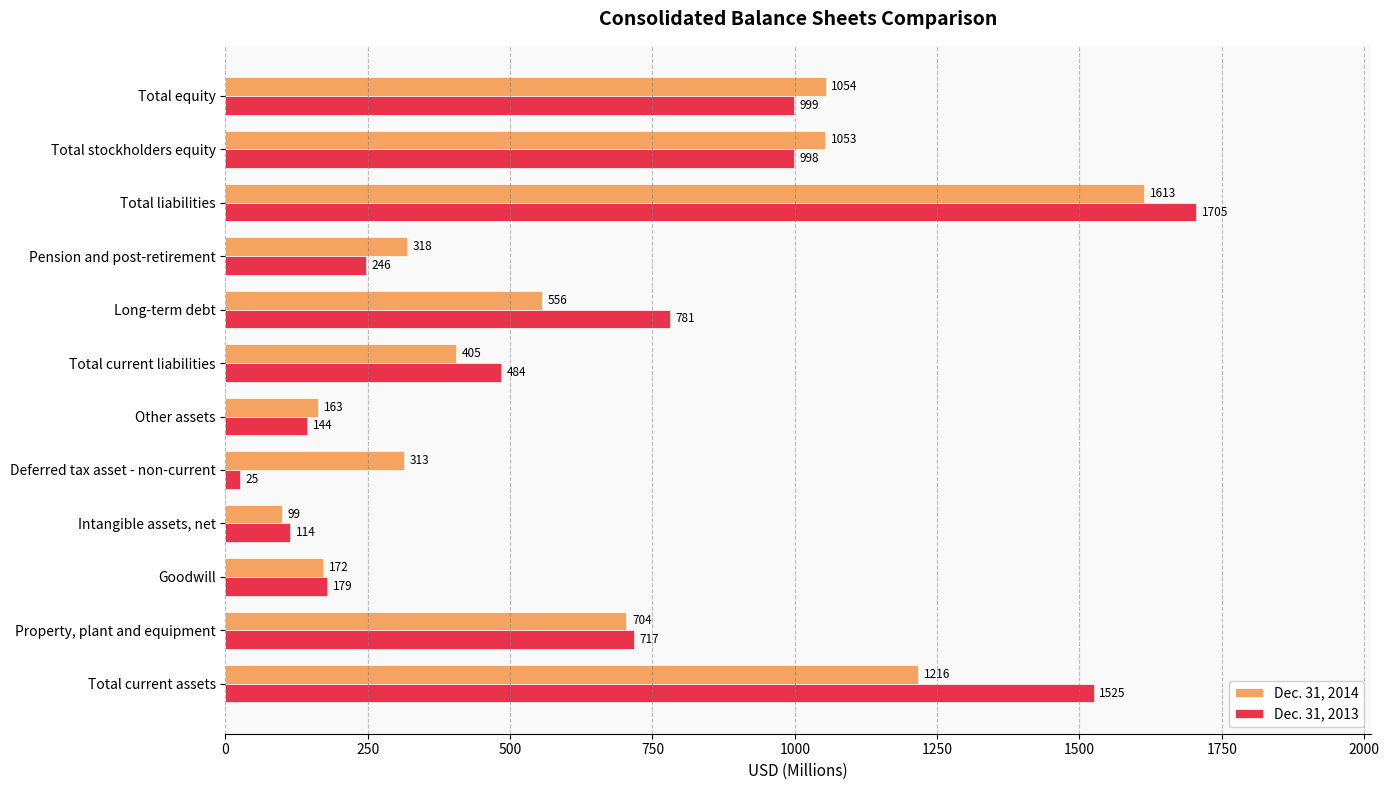

What is the spread (max minus min) of values at Long-term debt?

225